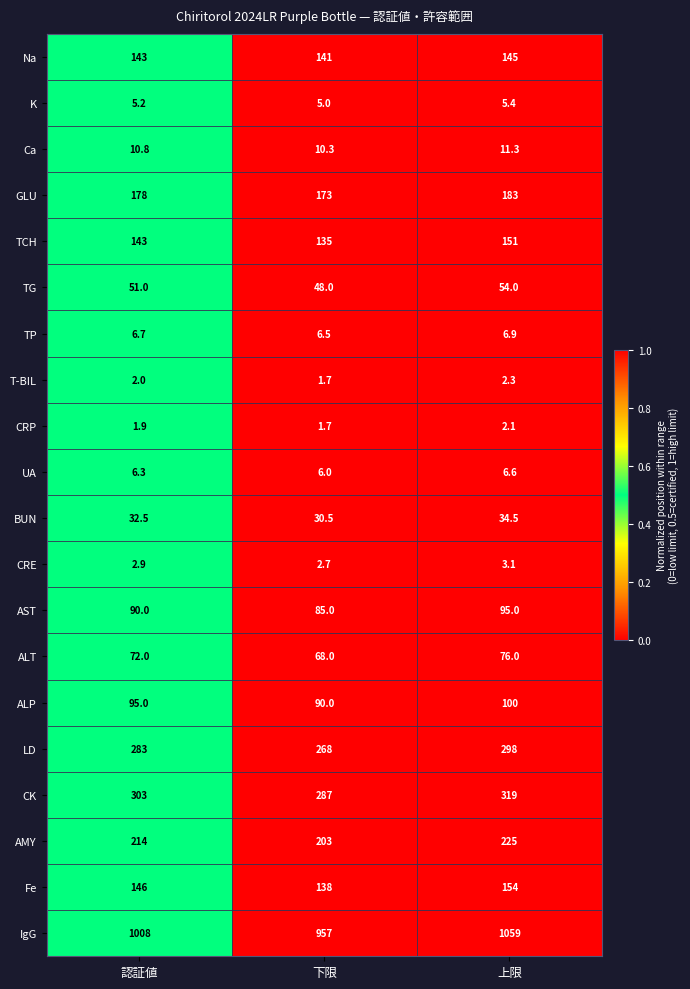

What is the sum of all Ca values?

32.4